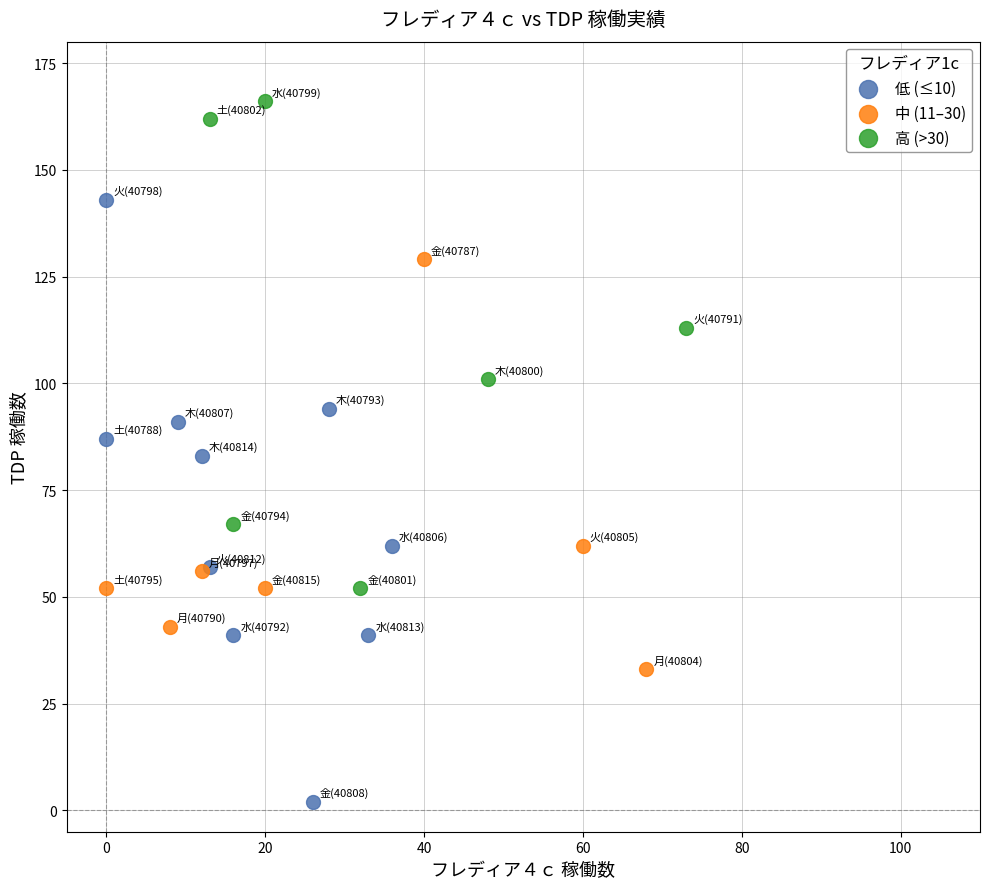

Which series reaches the maximum Y coordinate?

高 (>30)